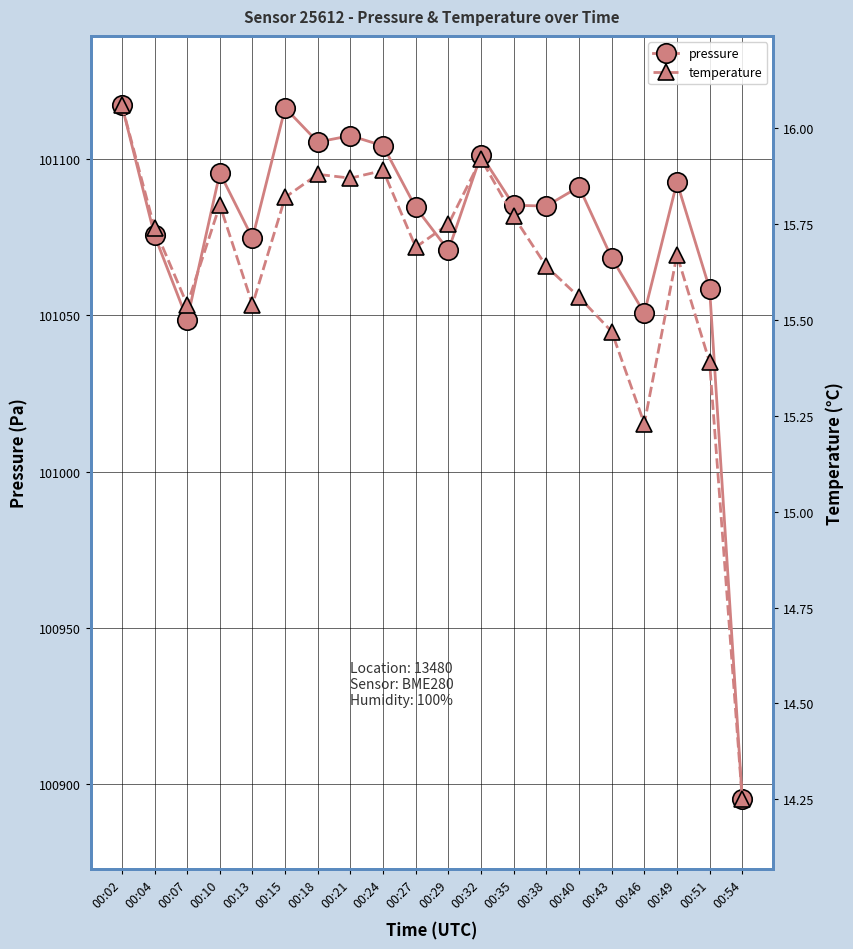

Reading left to right, extract all data points from this chart.

pressure: 101117.2	101075.6	101048.6	101095.5	101074.7	101116.3	101105.4	101107.4	101104.2	101084.5	101070.8	101101.3	101085.2	101084.9	101091.1	101068.4	101050.7	101092.5	101058.5	100895.1
temperature: 16.1	15.7	15.5	15.8	15.5	15.8	15.9	15.9	15.9	15.7	15.8	15.9	15.8	15.6	15.6	15.5	15.2	15.7	15.4	14.2